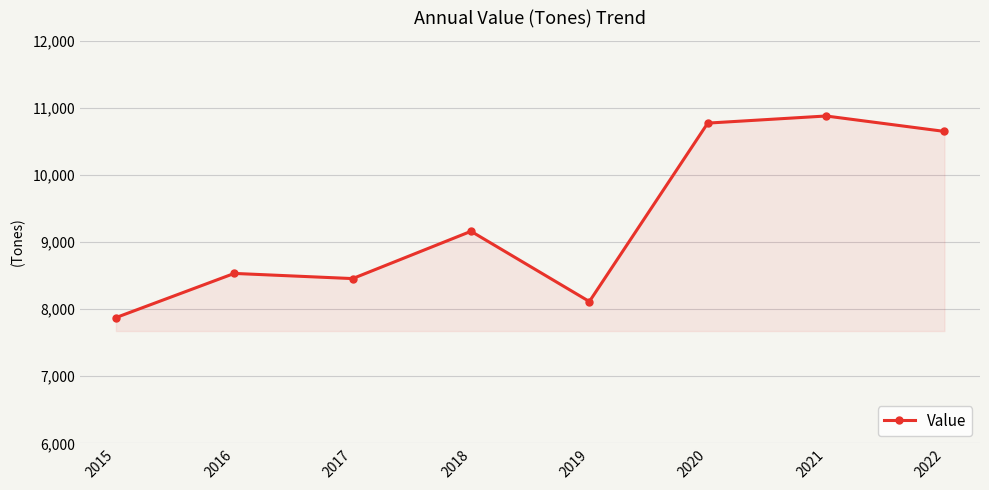

Reading left to right, what are all the values shown in this chart?

7874	8533	8456	9161	8114	10774	10880	10650